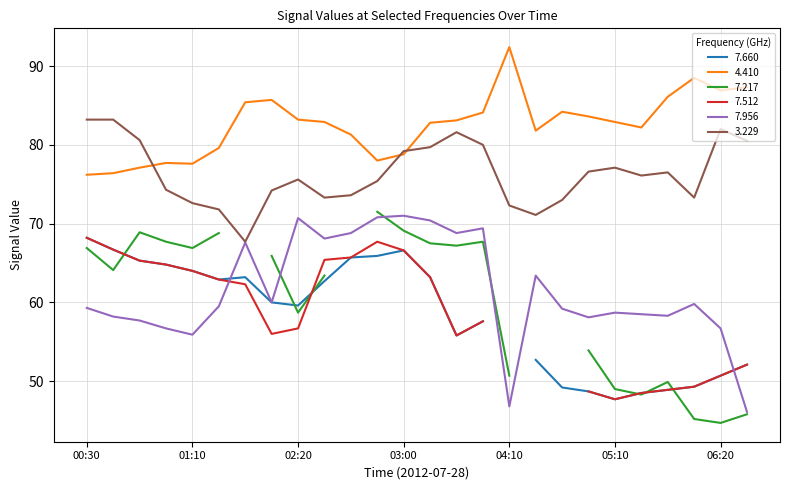

What is the maximum value for 7.956?

71.0